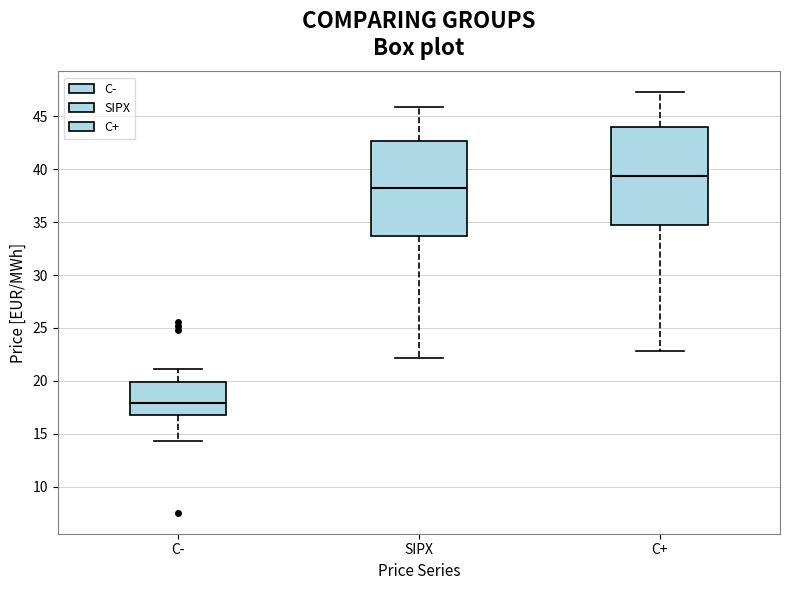

Reading left to right, transcribe this box plot: for each box, give where its median line is, the range the box spans, and where its two whiskers end, as read against the y-axis. The values are not printed on the chart, so give them approximately, as read against the axis.

C-: median 18.0, box 16.5 to 20.0, whiskers 14.5 to 21.0
SIPX: median 38.0, box 33.5 to 42.5, whiskers 22.0 to 46.0
C+: median 39.5, box 35.0 to 44.0, whiskers 23.0 to 47.5